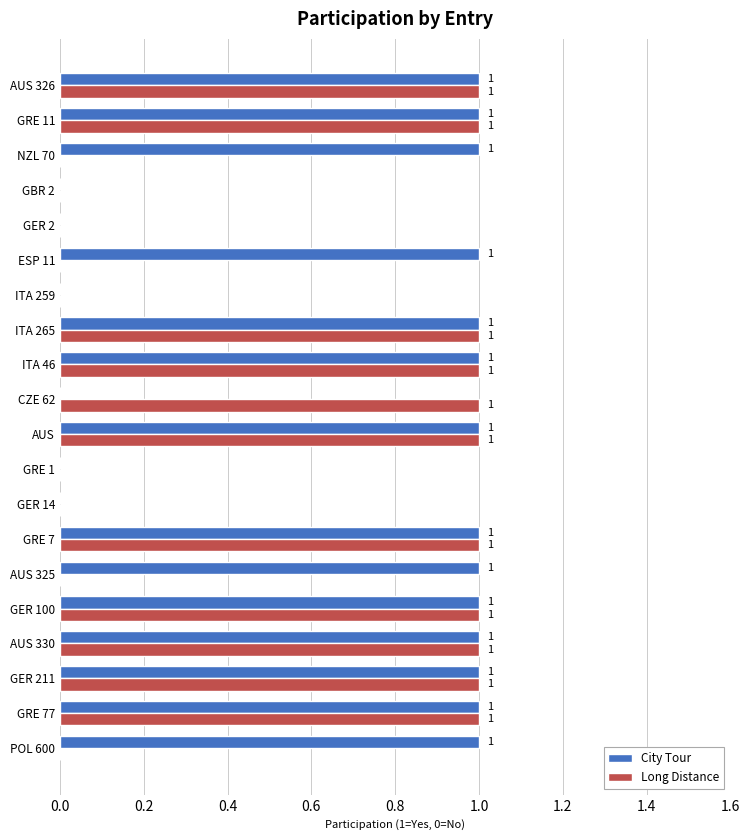

How many values in Long Distance are above zero?

11